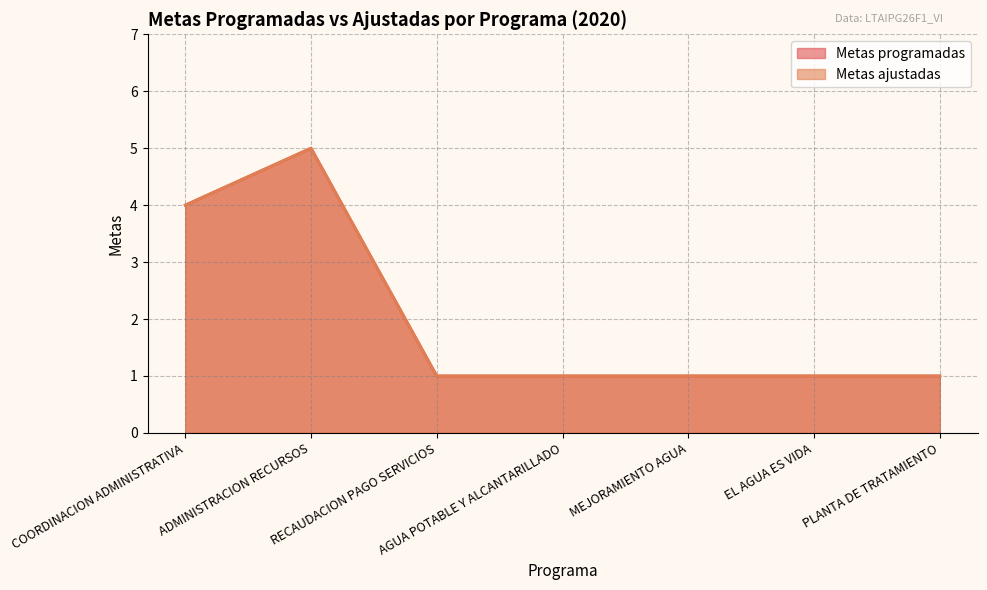

Count the number of categories in the chart.

7